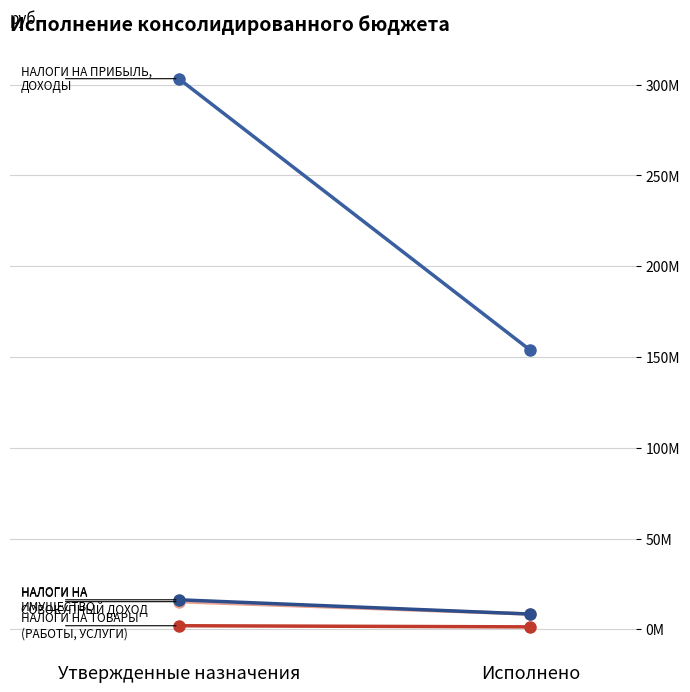

Reading left to right, transcribe all the data shown in this chart.

НАЛОГИ НА ПРИБЫЛЬ, ДОХОДЫ: Утвержденные назначения=303298009.0	Исполнено=153748761.5
НАЛОГИ НА ТОВАРЫ (РАБОТЫ, УСЛУГИ): Утвержденные назначения=2000000.0	Исполнено=1370466.1
НАЛОГИ НА СОВОКУПНЫЙ ДОХОД: Утвержденные назначения=15250000.0	Исполнено=8442921.5
НАЛОГИ НА ИМУЩЕСТВО: Утвержденные назначения=16291000.0	Исполнено=8420785.0